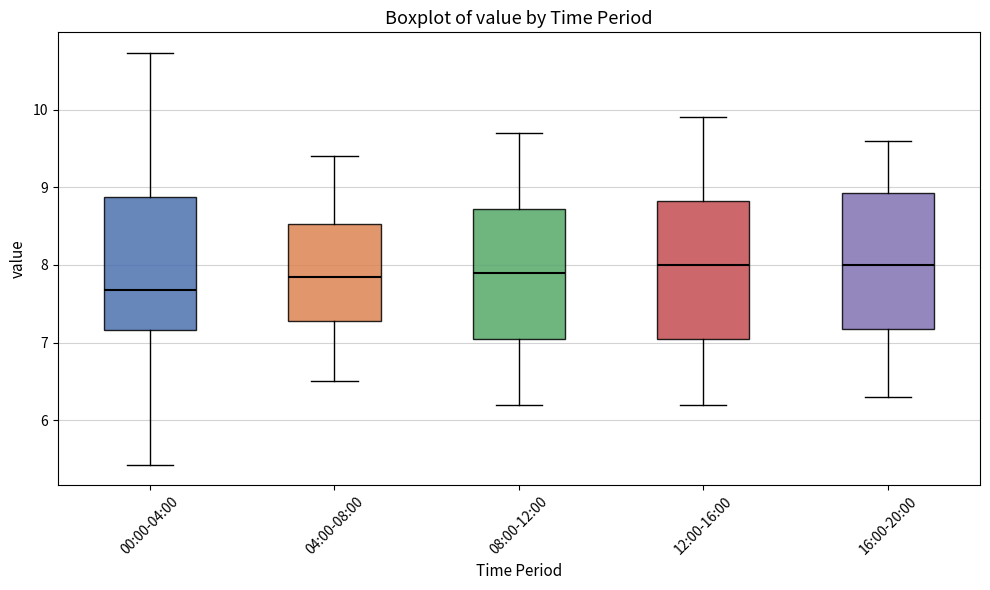

Reading left to right, transcribe this box plot: for each box, give where its median line is, the range the box spans, and where its two whiskers end, as read against the y-axis. The values are not printed on the chart, so give them approximately, as read against the axis.

00:00-04:00: median 7.7, box 7.2 to 8.9, whiskers 5.4 to 10.7
04:00-08:00: median 7.9, box 7.3 to 8.5, whiskers 6.5 to 9.4
08:00-12:00: median 7.9, box 7.1 to 8.7, whiskers 6.2 to 9.7
12:00-16:00: median 8.0, box 7.1 to 8.8, whiskers 6.2 to 9.9
16:00-20:00: median 8.0, box 7.2 to 8.9, whiskers 6.3 to 9.6